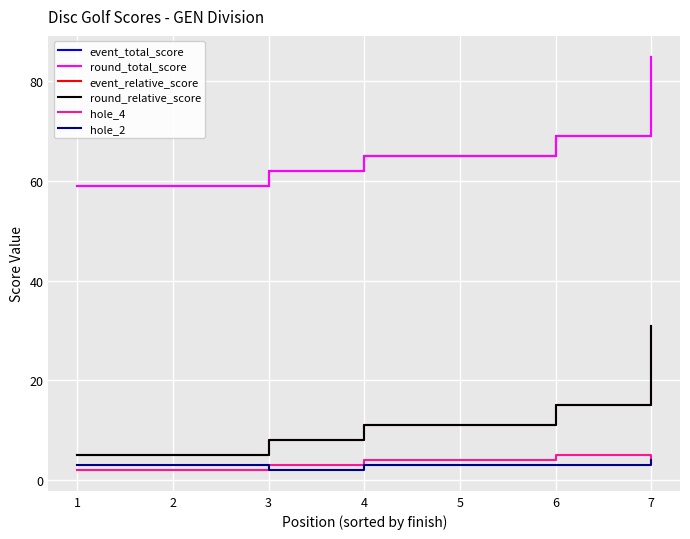

Where does the event_relative_score series first go above 11?

6